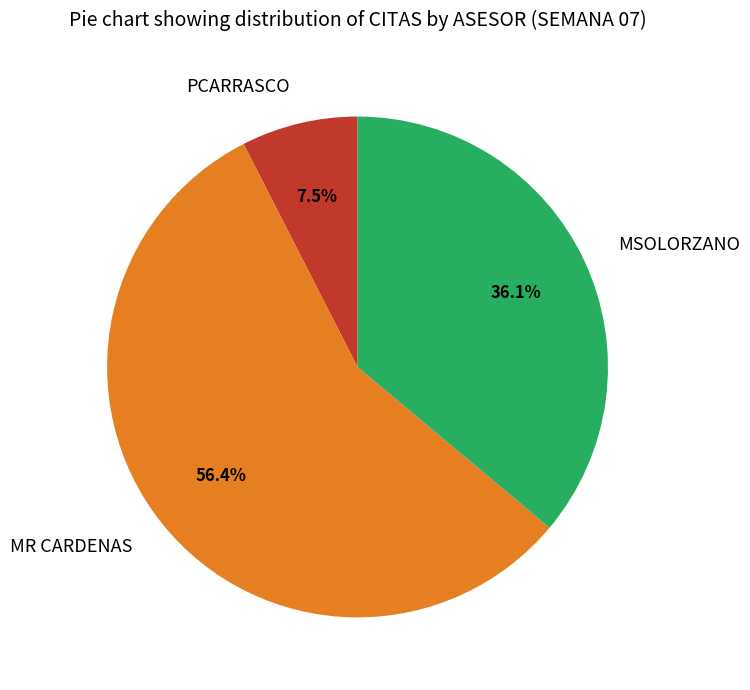

Rank the categories by value from lowest to highest.

PCARRASCO, MSOLORZANO, MR CARDENAS